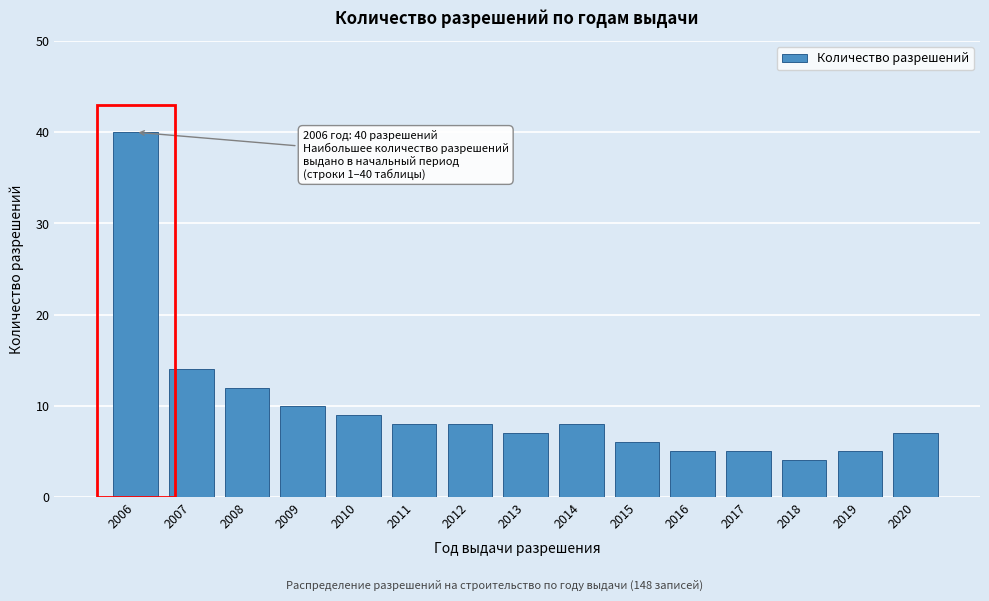

Reading left to right, transcribe all the data shown in this chart.

40	14	12	10	9	8	8	7	8	6	5	5	4	5	7